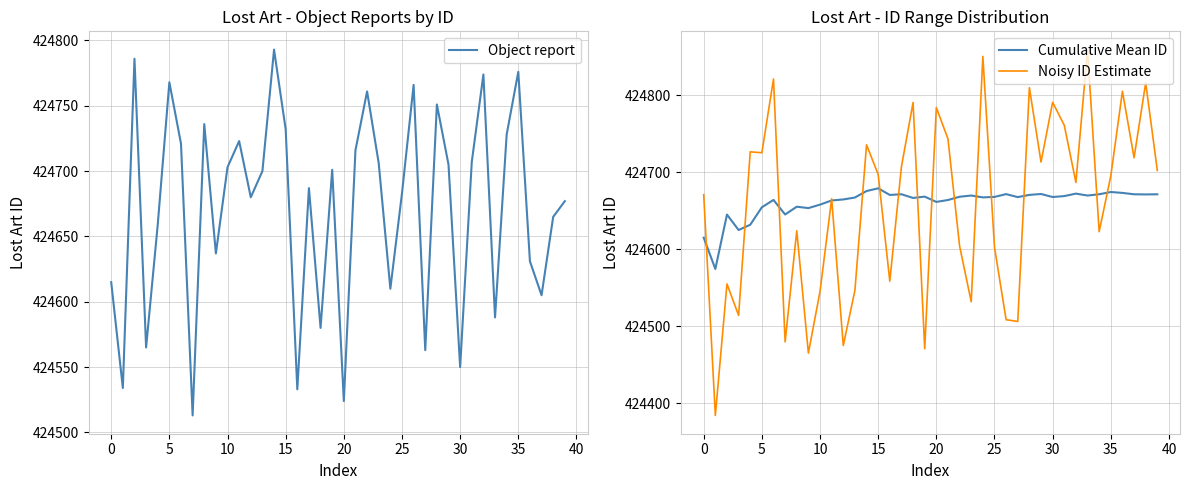

At which category is the sum across all series the highest?

28